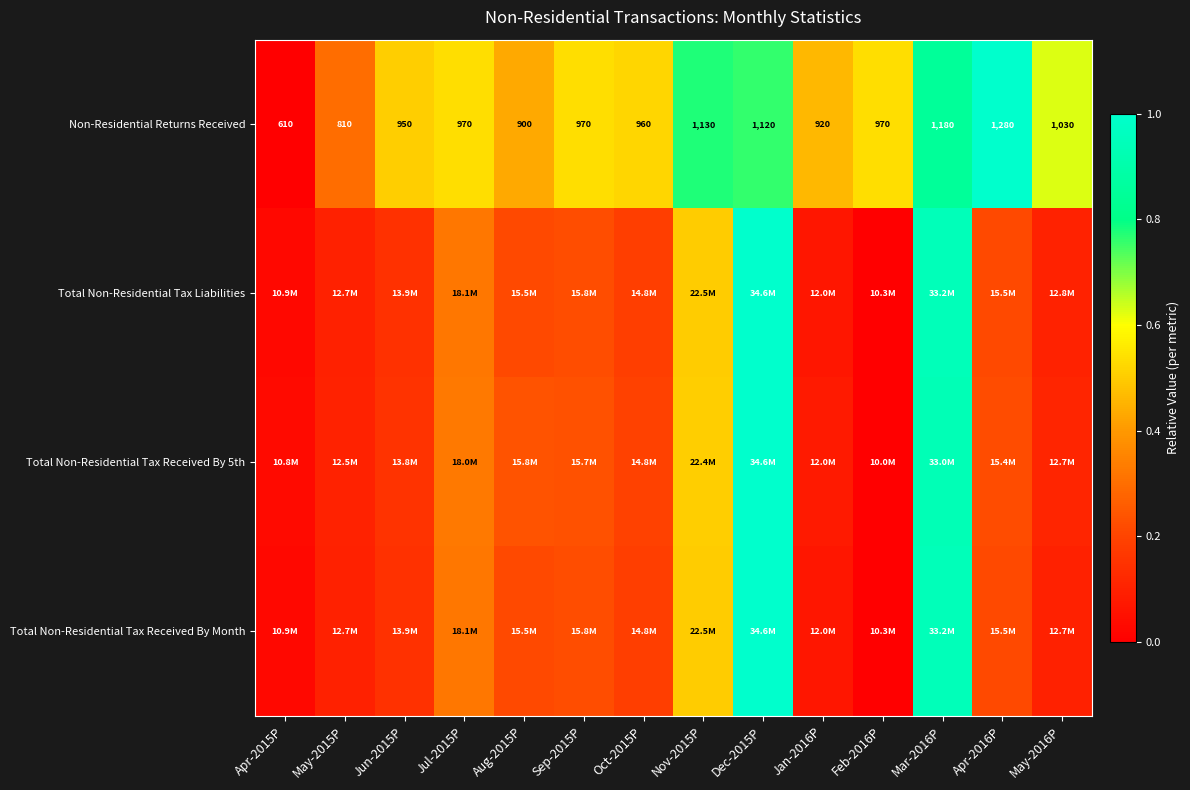

How many positive values does the Total Non-Residential Tax Received By Month series have?

13